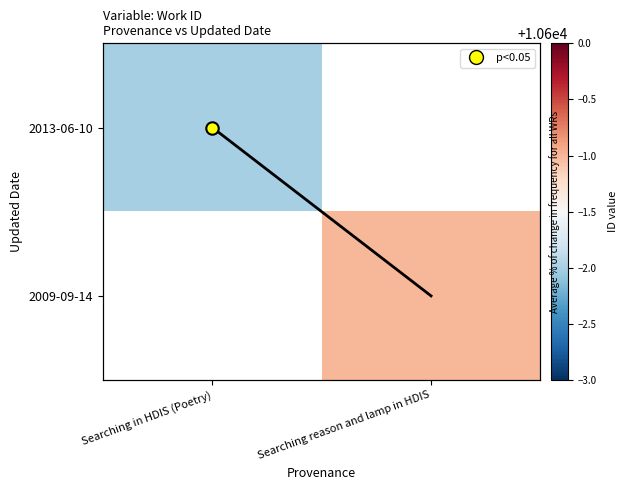

Which category has the highest value in the 2009-09-14 series?

Searching in HDIS (Poetry)